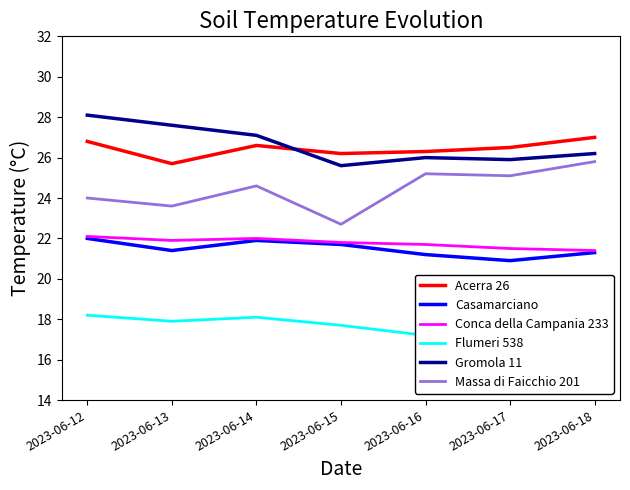

True or false: Acerra 26 has a value of 25.7 at 2023-06-13.

True